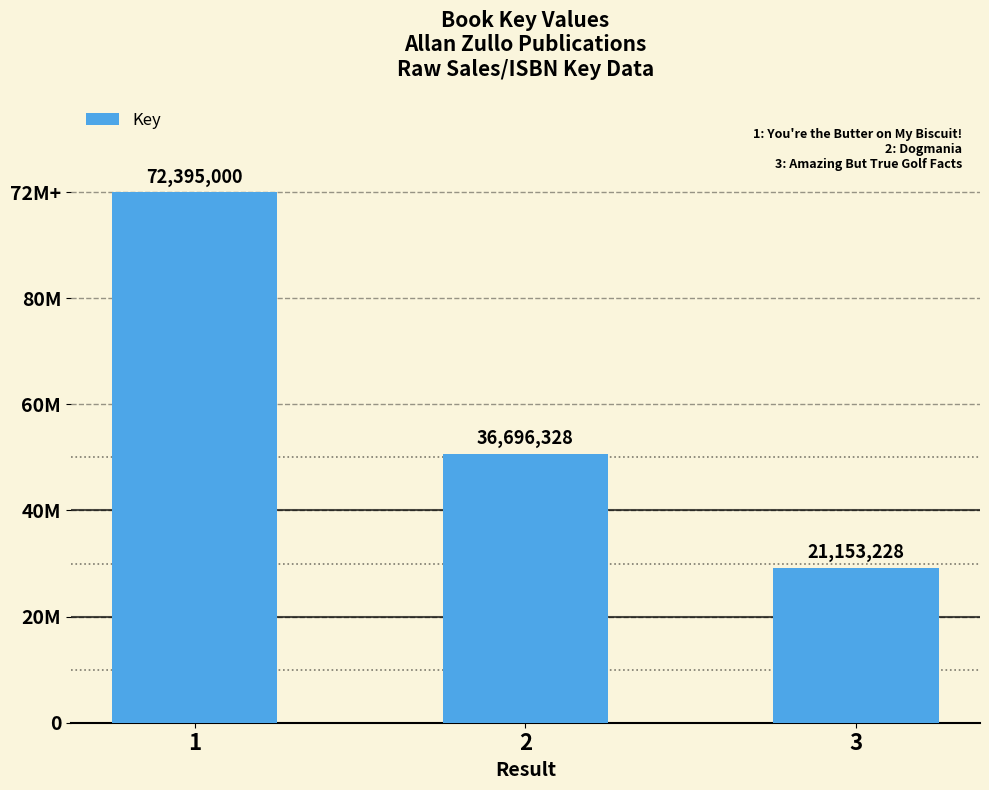

Reading left to right, transcribe all the data shown in this chart.

1=72395000	2=36696328	3=21153228